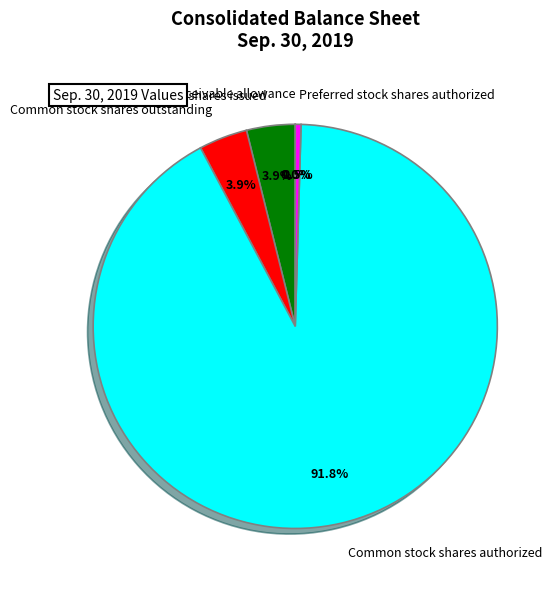

To the nearest percent, what is the average slice percentage?

20%